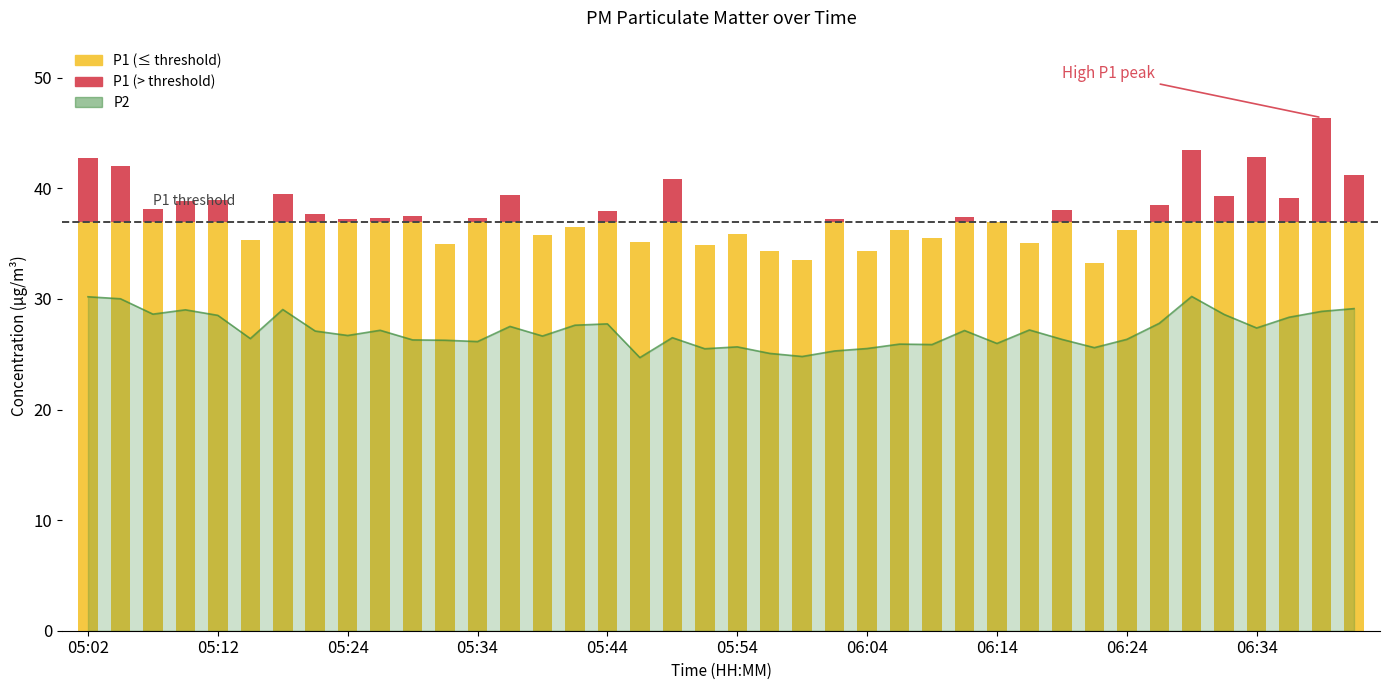

Count the number of values greater than 27.

20